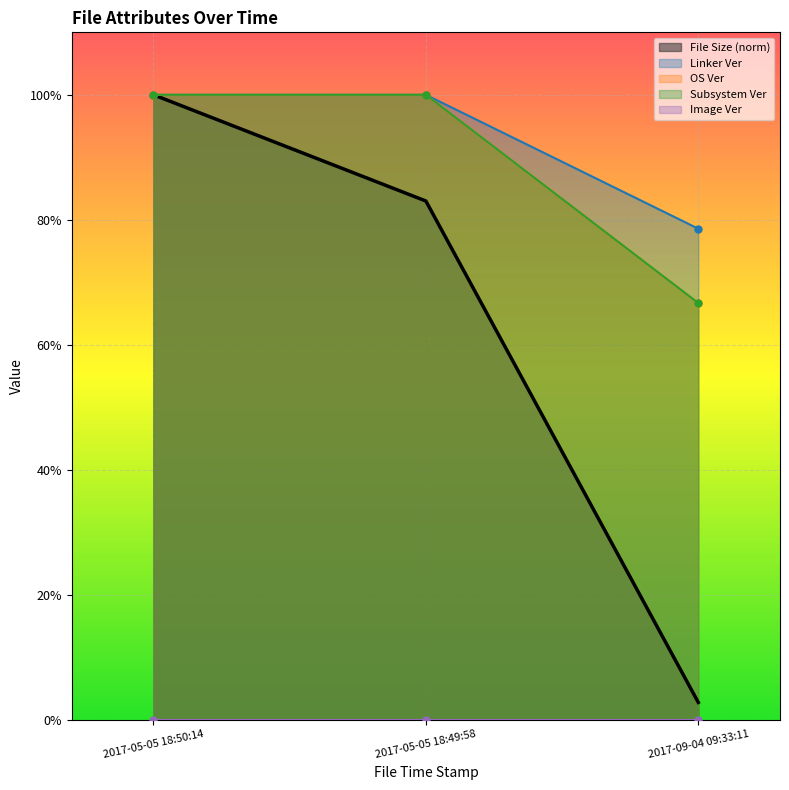

Reading left to right, extract all data points from this chart.

File Size (norm): 2017-05-05 18:50:14=1.0	2017-05-05 18:49:58=0.8	2017-09-04 09:33:11=0.0
Linker Ver: 2017-05-05 18:50:14=1.0	2017-05-05 18:49:58=1.0	2017-09-04 09:33:11=0.8
OS Ver: 2017-05-05 18:50:14=1.0	2017-05-05 18:49:58=1.0	2017-09-04 09:33:11=0.7
Subsystem Ver: 2017-05-05 18:50:14=1.0	2017-05-05 18:49:58=1.0	2017-09-04 09:33:11=0.7
Image Ver: 2017-05-05 18:50:14=0.0	2017-05-05 18:49:58=0.0	2017-09-04 09:33:11=0.0